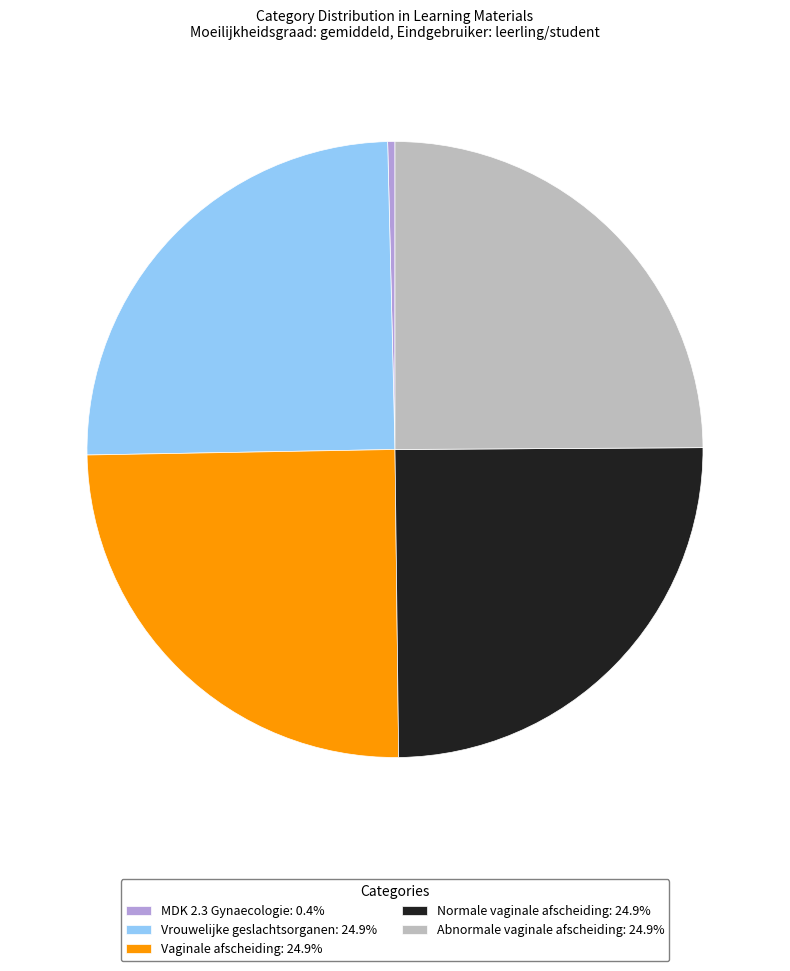

Between Normale vaginale afscheiding and MDK 2.3 Gynaecologie, which is larger?

Normale vaginale afscheiding